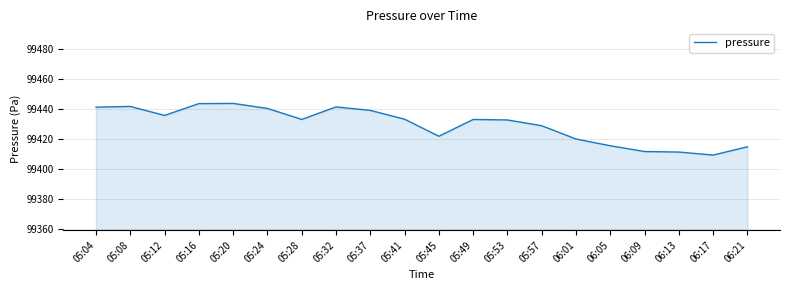

What is the ratio of the value at 06:09 to the value at 05:53?

1.0